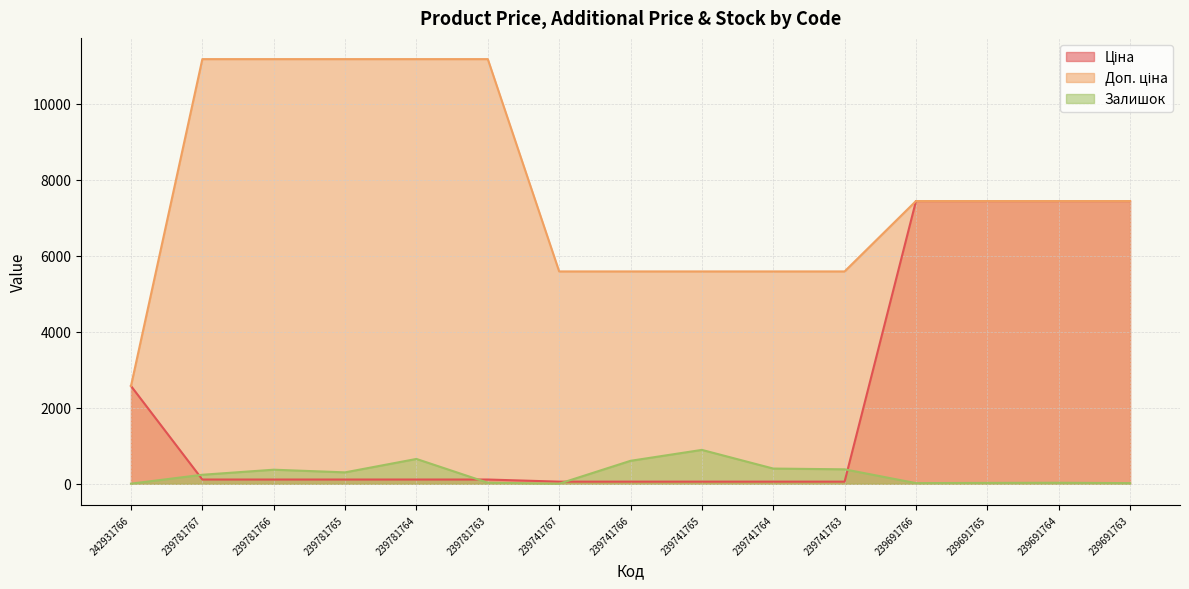

What is the greatest value displayed?

11169.0